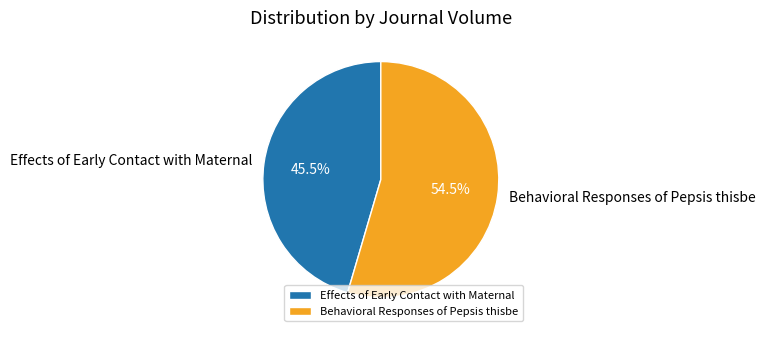

How many slices are in this pie chart?

2